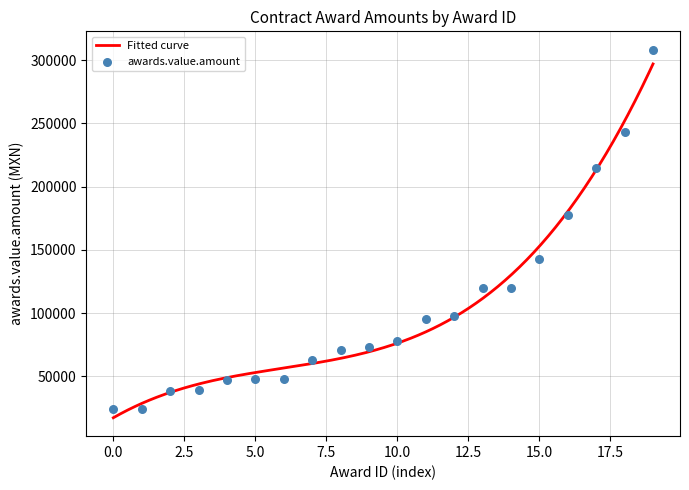

Between 446378 and 458929, which is larger?

458929